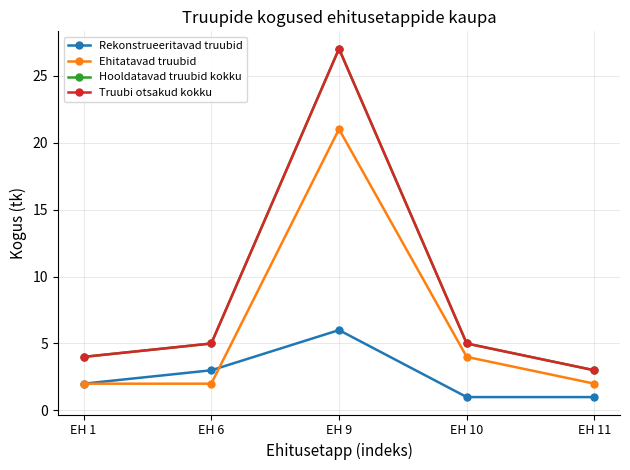

What is the difference between the highest and lowest values at EH 11?

2